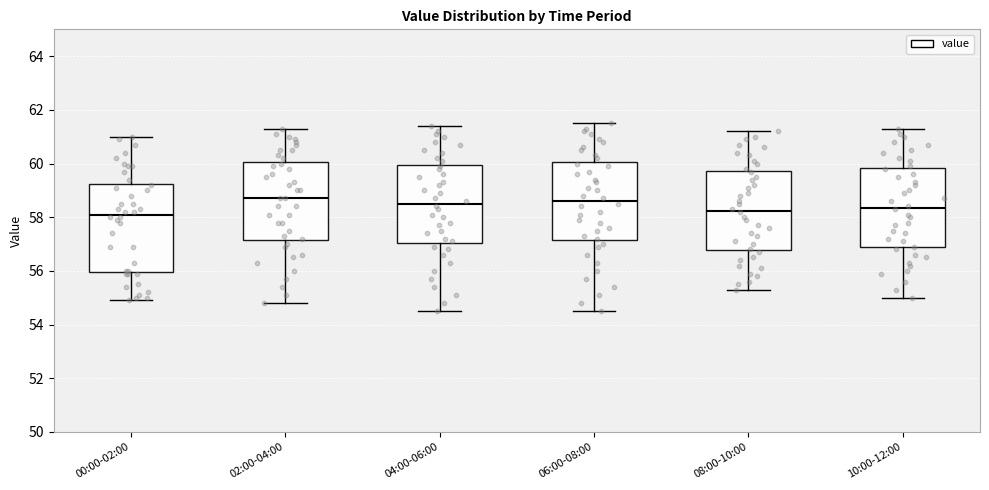

Reading left to right, read every box against the y-axis: the position of its median line, the range the box covers, and the ends of its whiskers. The values are not printed on the chart, so give them approximately, as read against the axis.

00:00-02:00: median 58.2, box 56.0 to 59.2, whiskers 55.0 to 61.0
02:00-04:00: median 58.8, box 57.2 to 60.0, whiskers 54.8 to 61.4
04:00-06:00: median 58.6, box 57.0 to 60.0, whiskers 54.6 to 61.4
06:00-08:00: median 58.6, box 57.2 to 60.0, whiskers 54.6 to 61.6
08:00-10:00: median 58.2, box 56.8 to 59.8, whiskers 55.4 to 61.2
10:00-12:00: median 58.4, box 56.8 to 59.8, whiskers 55.0 to 61.4